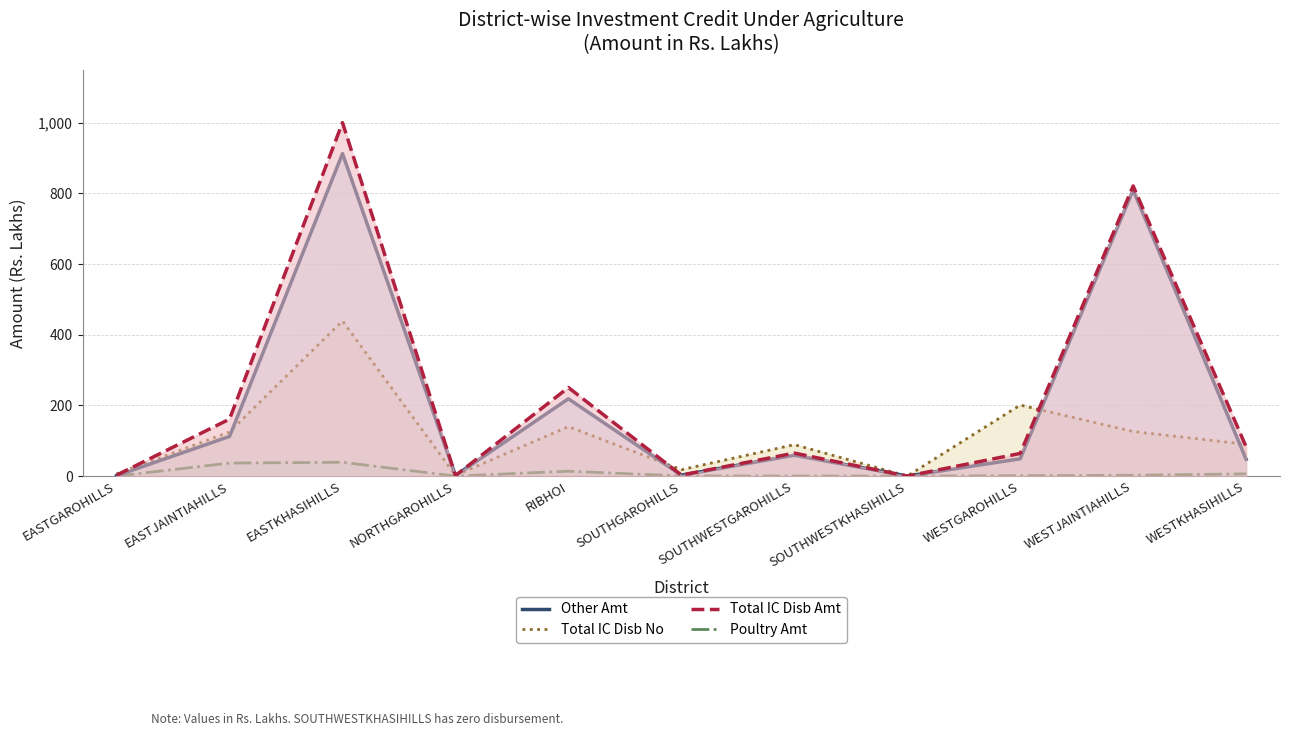

What is the label of the 3rd point from the left?

EASTKHASIHILLS